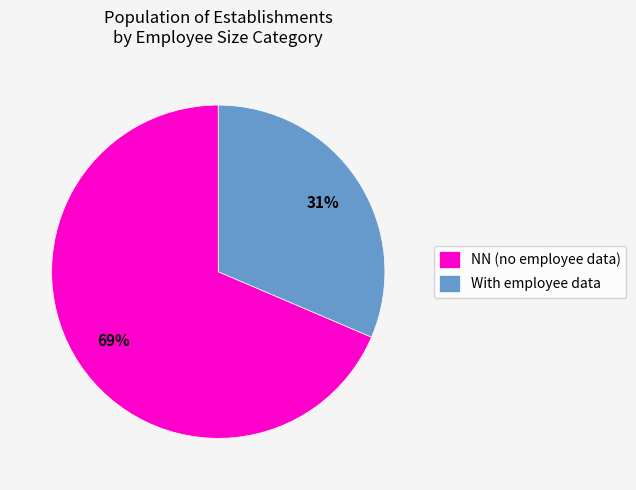

Which has a higher value, With employee data or NN (no employee data)?

NN (no employee data)